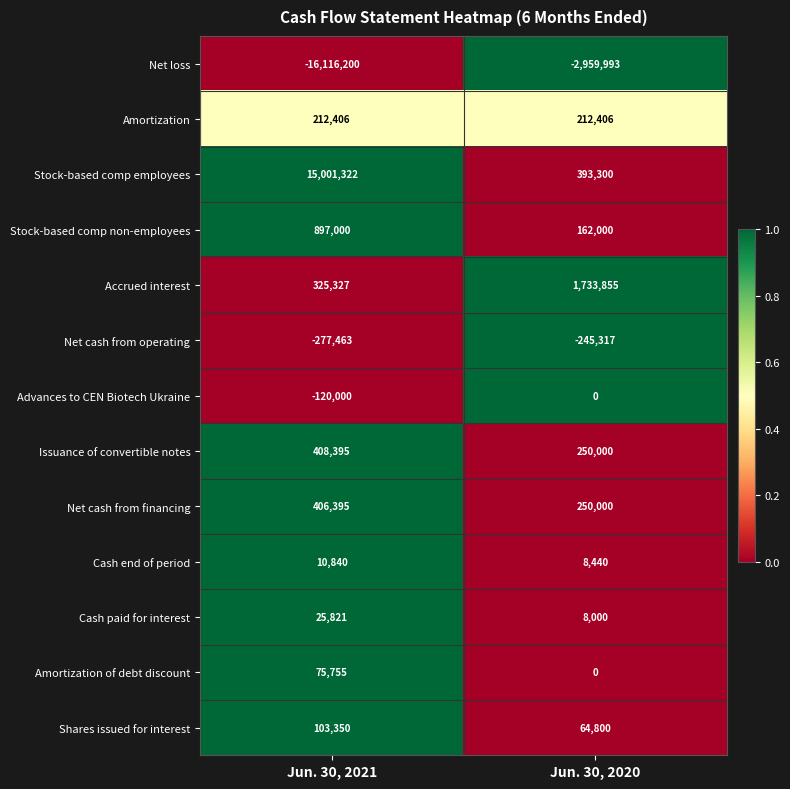

Which category has the highest value across all series?

Jun. 30, 2021